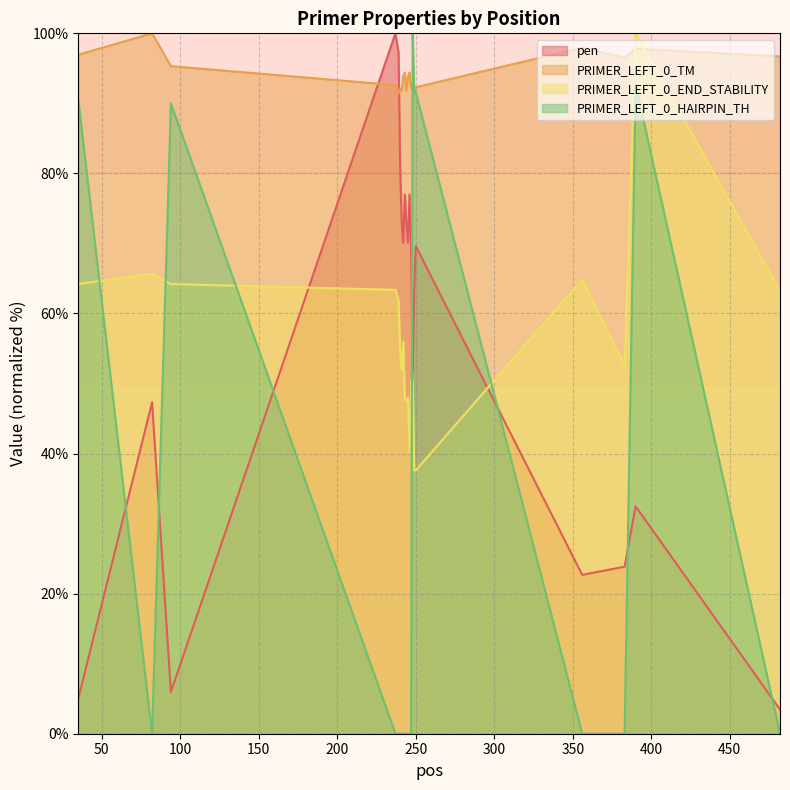

Which has a higher value, 82 or 390?

82